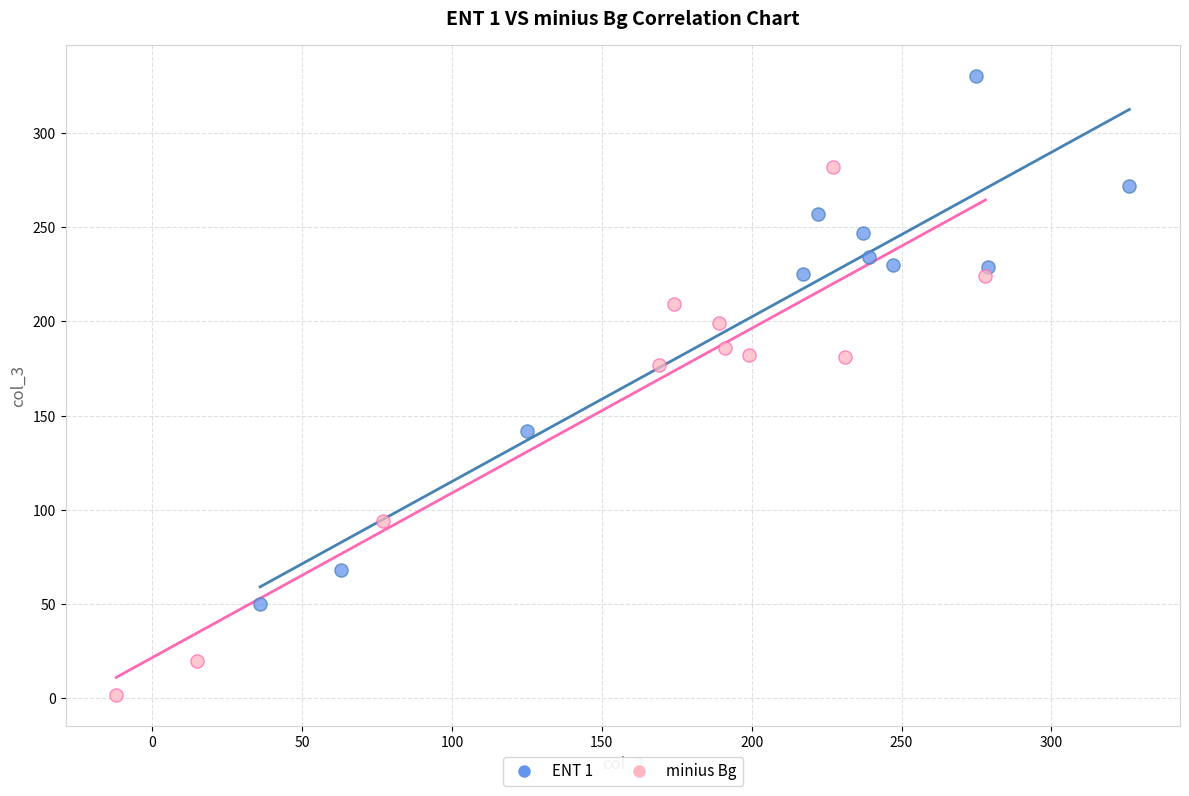

Which series reaches the maximum Y coordinate?

ENT 1